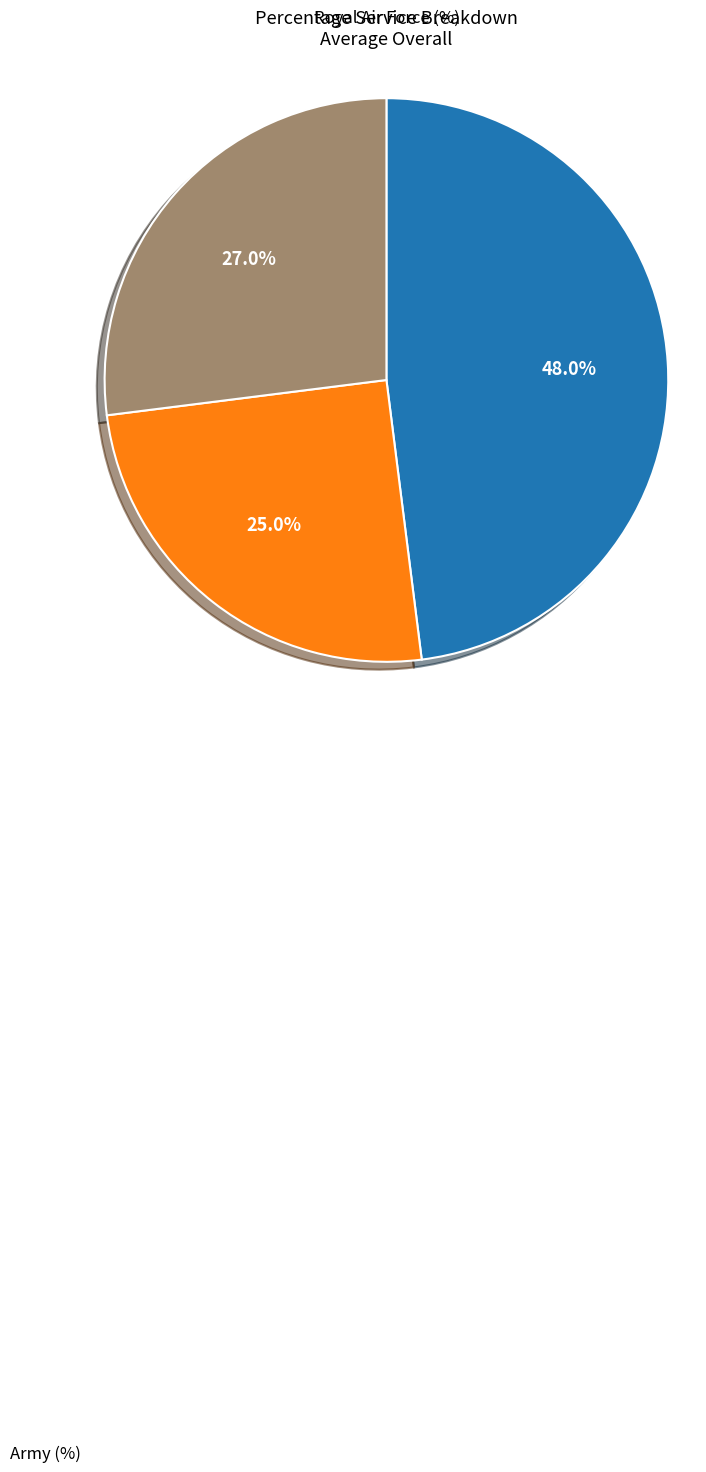

Is there a majority slice in this chart?

No